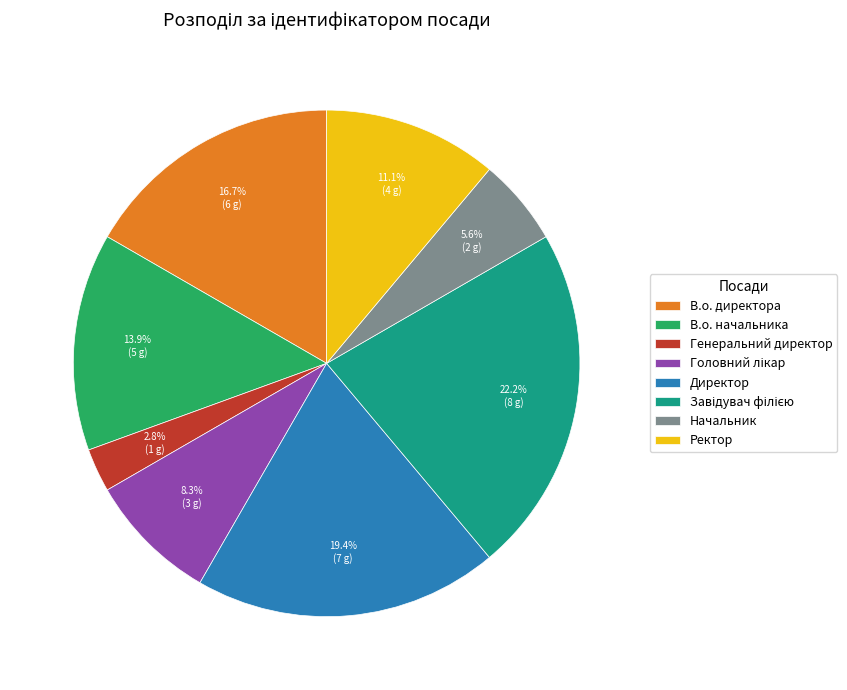

Which has a higher value, В.о. начальника or Генеральний директор?

В.о. начальника